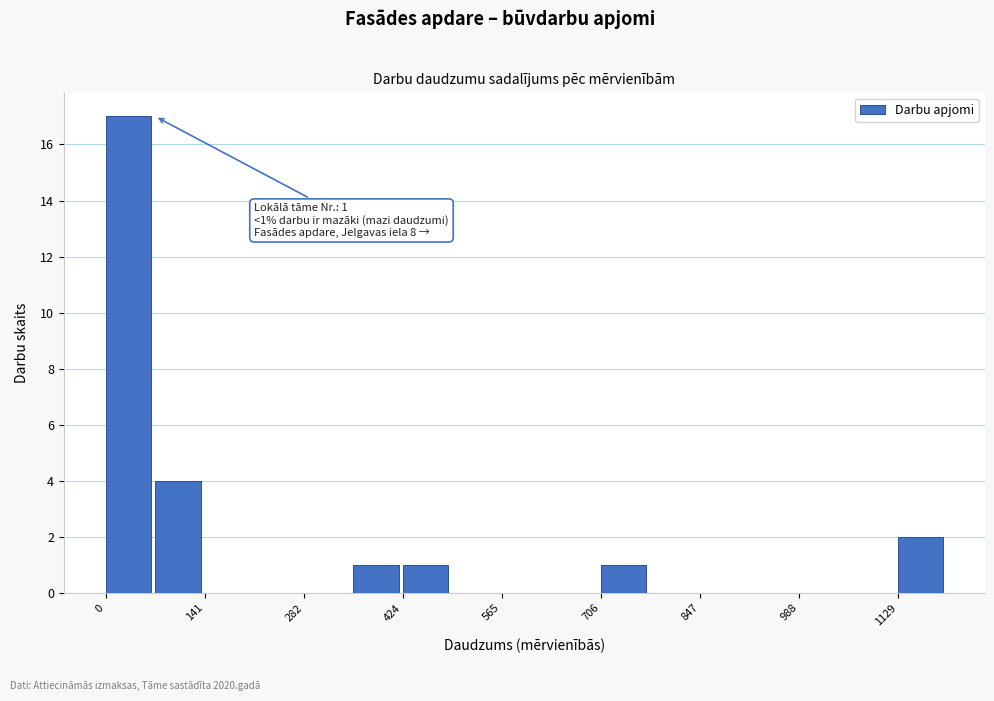

Read against the x-axis, roughly where is the centre of the tallest bar?

40